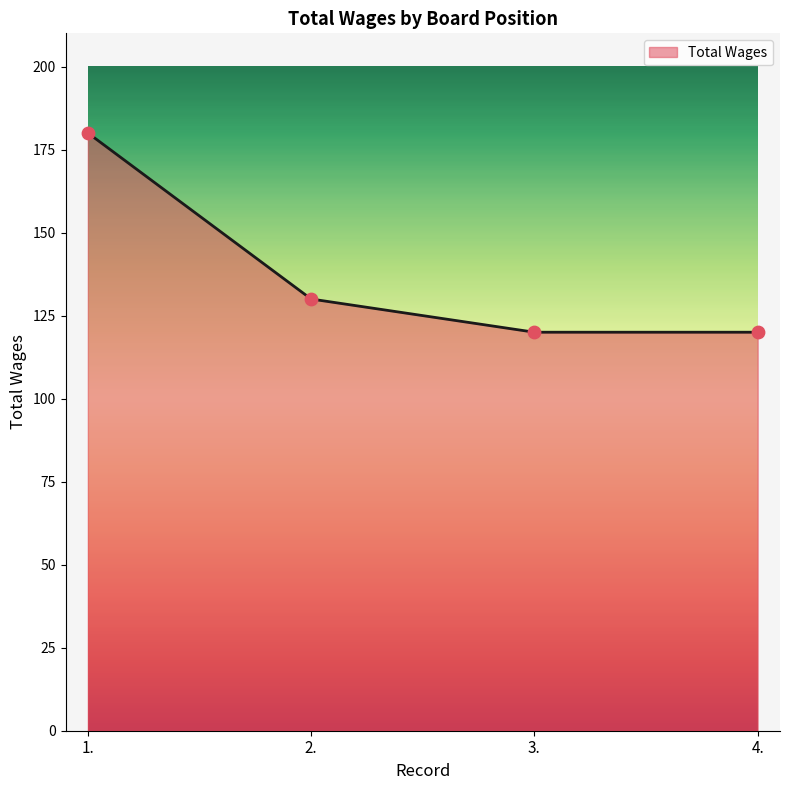

Which has a higher value, 4. or 1.?

1.